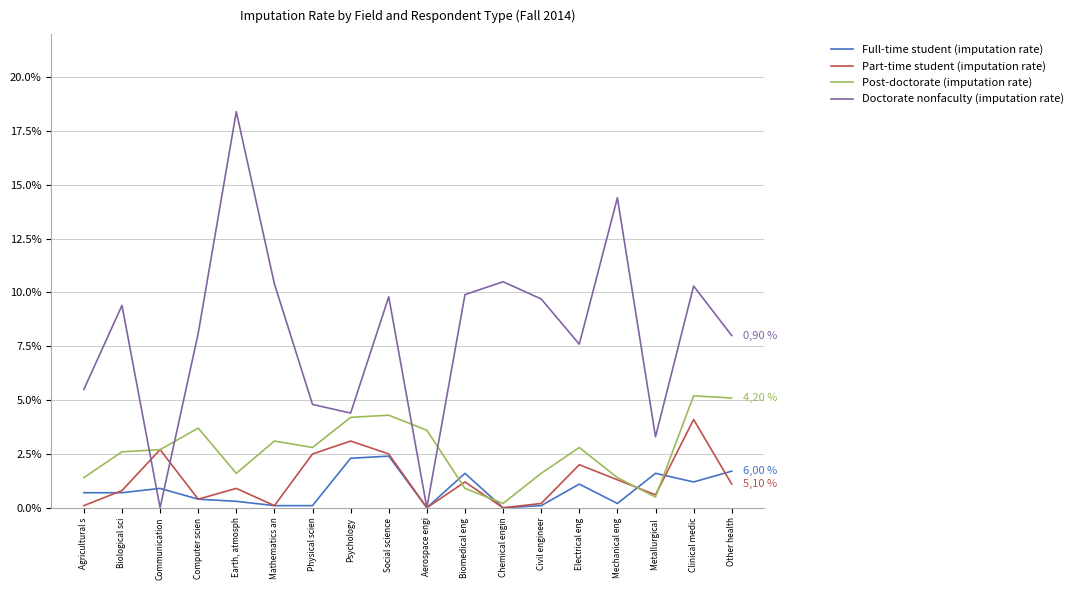

What position from the right is Mechanical eng?

4